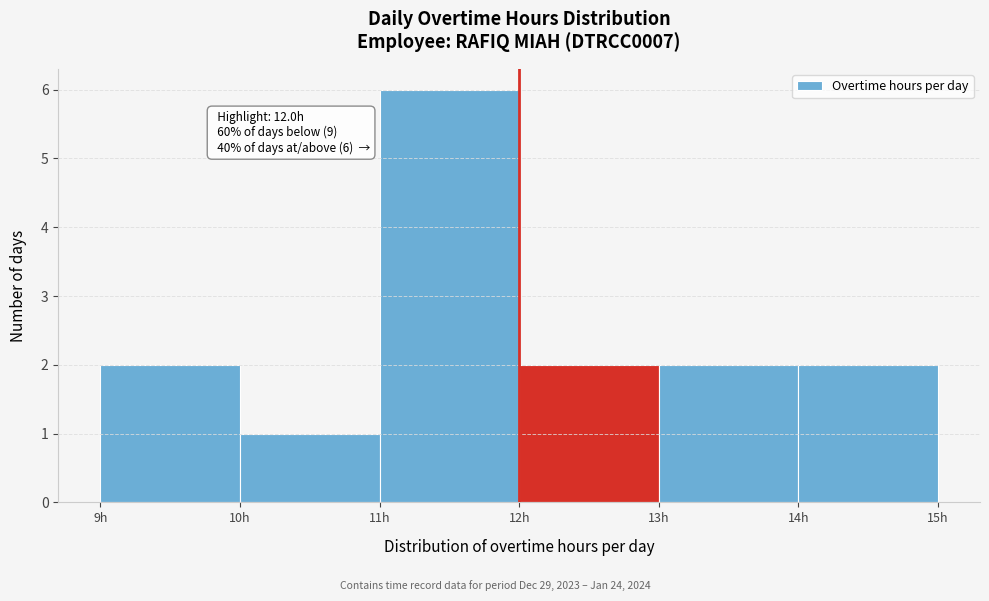

Which range on the x-axis has the tallest bar?

11 to 12